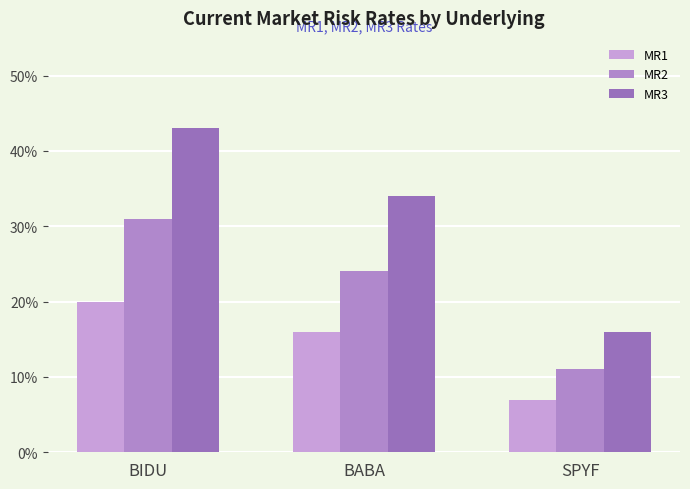

What is the maximum value for MR2?

0.3